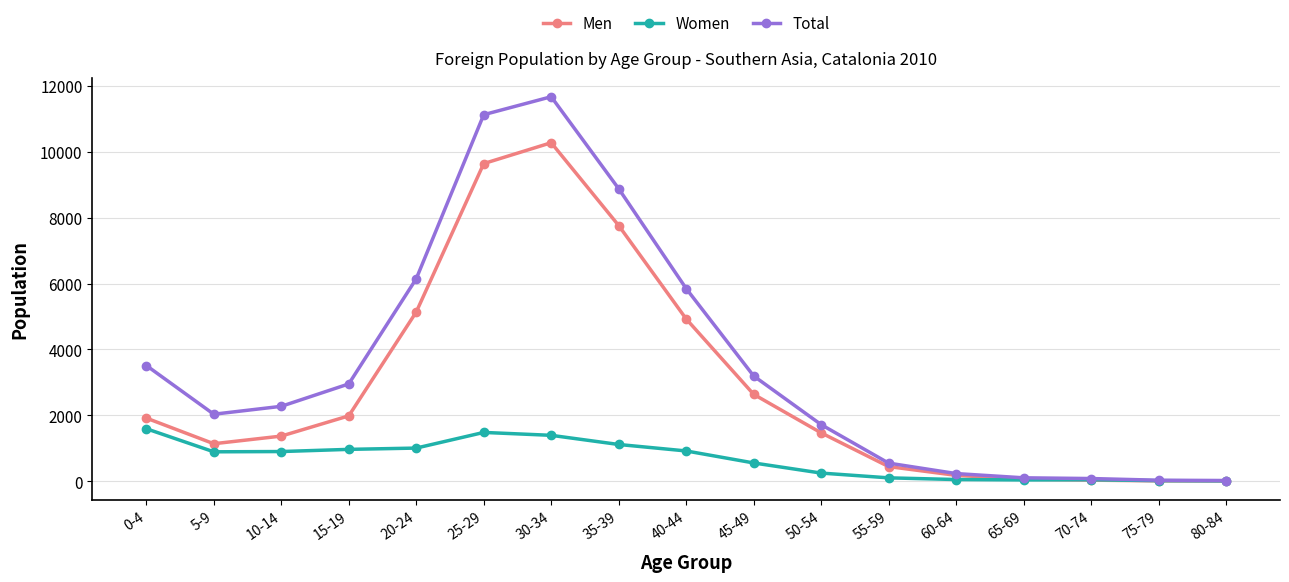

What is the difference between the Total values at 45-49 and 75-79?

3163